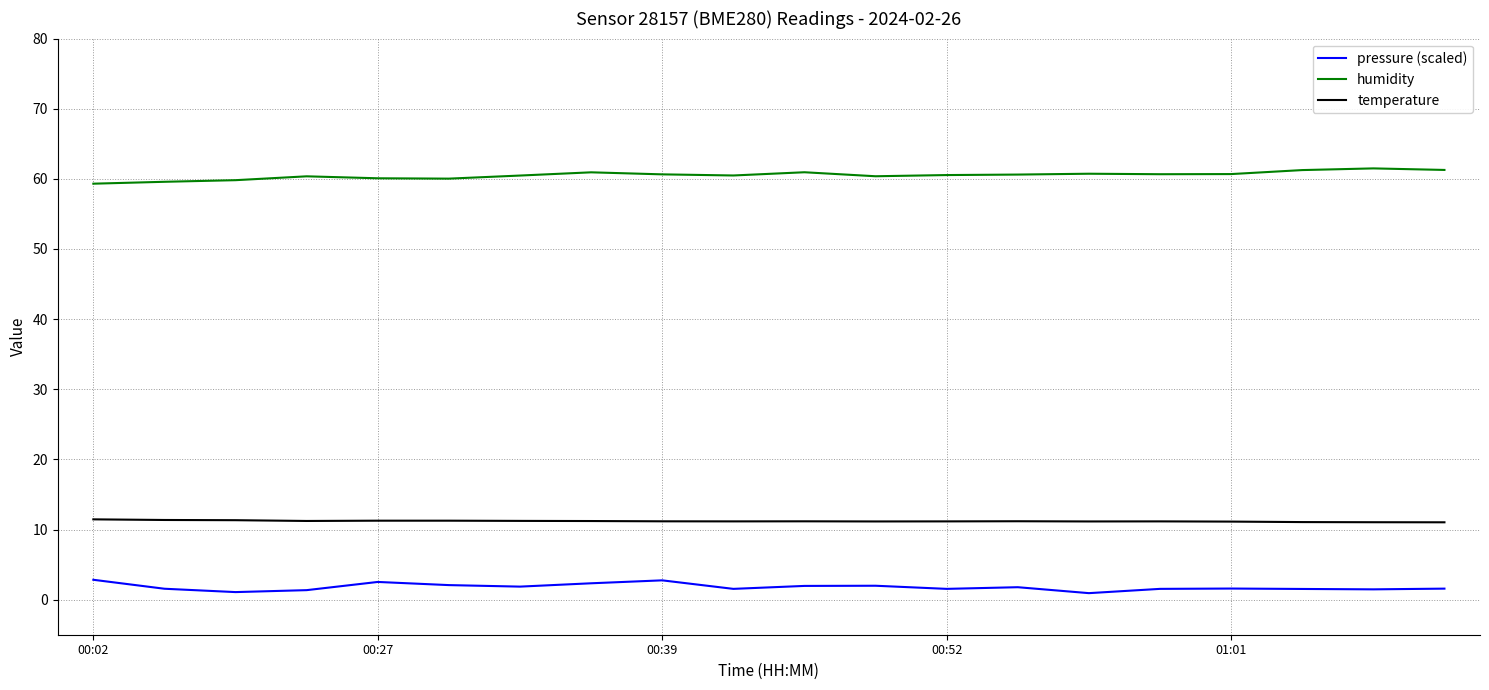

How many distinct data groups are displayed?

3